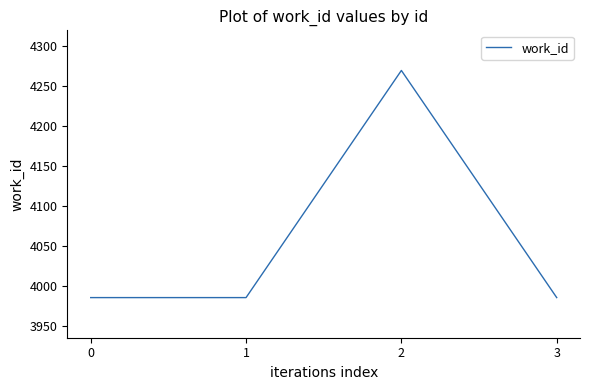

Reading left to right, what are all the values shown in this chart?

0=3986	1=3986	2=4269	3=3986